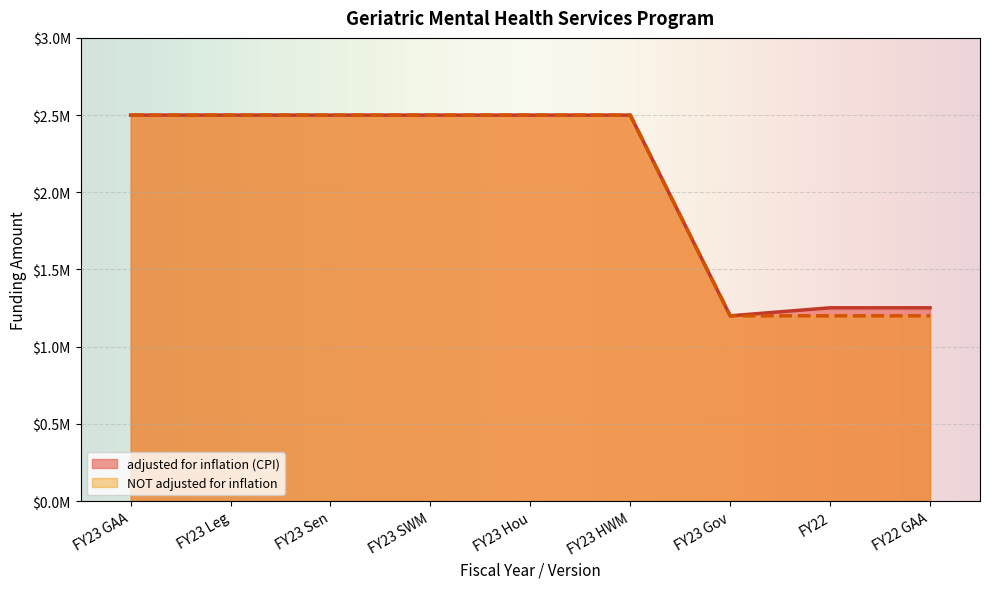

Reading left to right, list all the values displayed in this chart.

adjusted for inflation (CPI): FY23 GAA=2500000	FY23 Leg=2500000	FY23 Sen=2500000	FY23 SWM=2500000	FY23 Hou=2500000	FY23 HWM=2500000	FY23 Gov=1200000	FY22=1251915	FY22 GAA=1251915
NOT adjusted for inflation: FY23 GAA=2500000	FY23 Leg=2500000	FY23 Sen=2500000	FY23 SWM=2500000	FY23 Hou=2500000	FY23 HWM=2500000	FY23 Gov=1200000	FY22=1200000	FY22 GAA=1200000